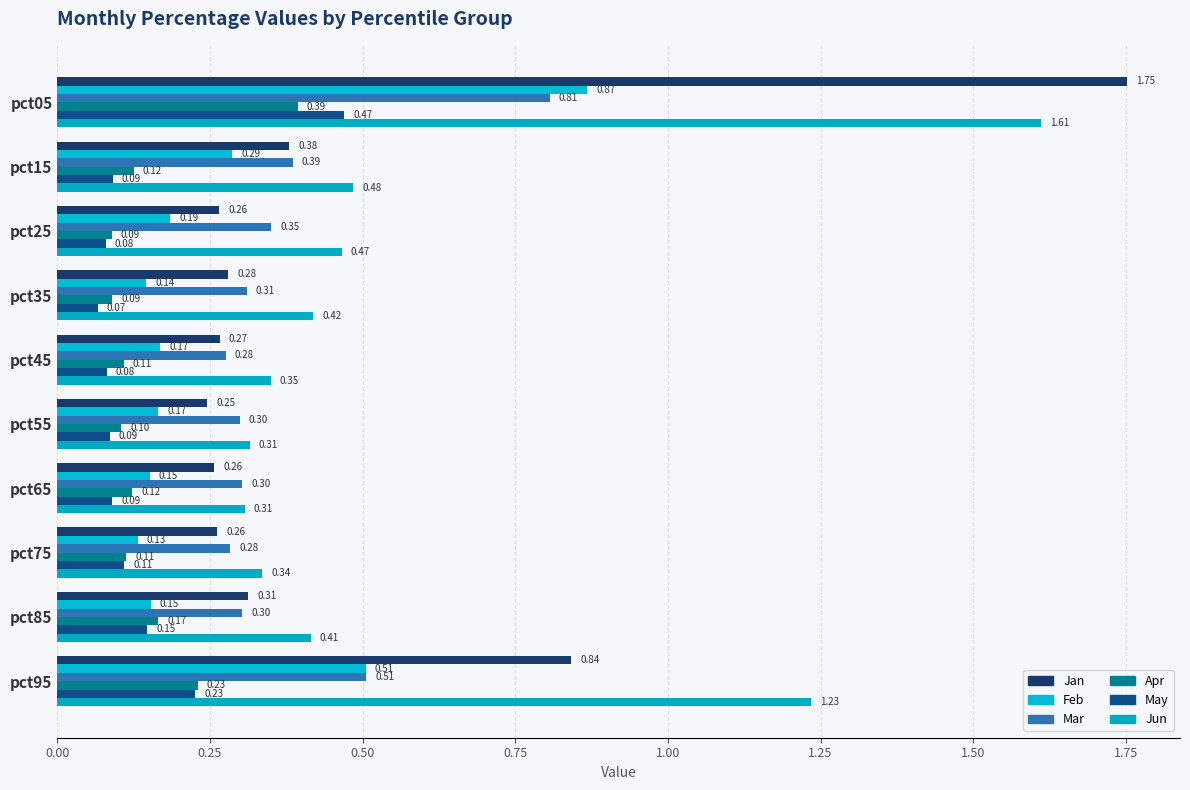

Which series has the widest spread of values?

Jan